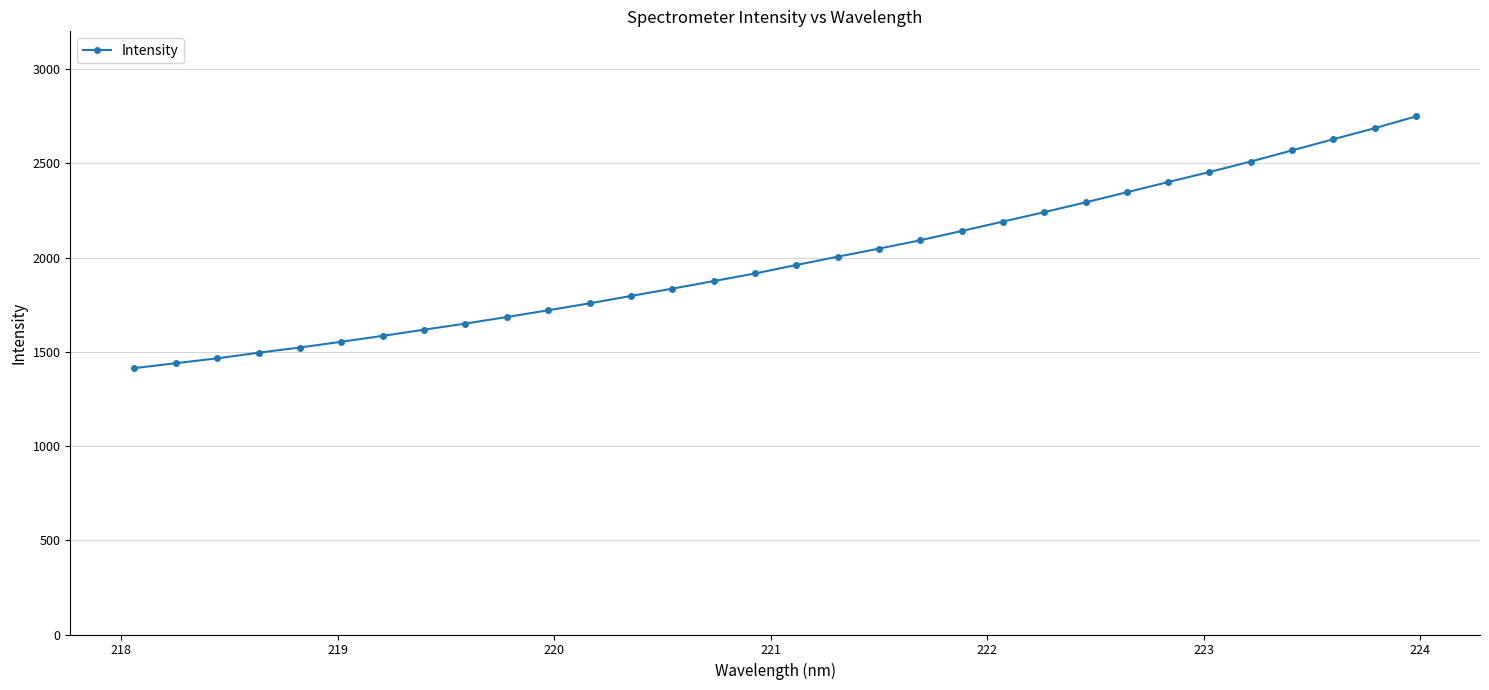

True or false: there are more than 0 points higher than both neighbors.

False